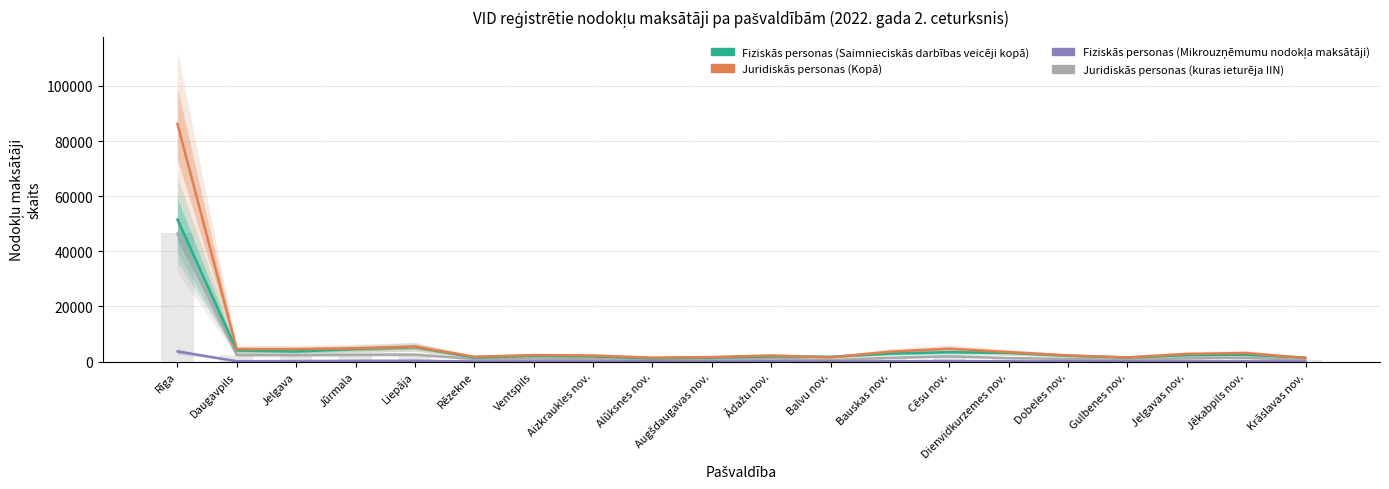

What is the difference between the highest and lowest values at Rēzekne?

1719